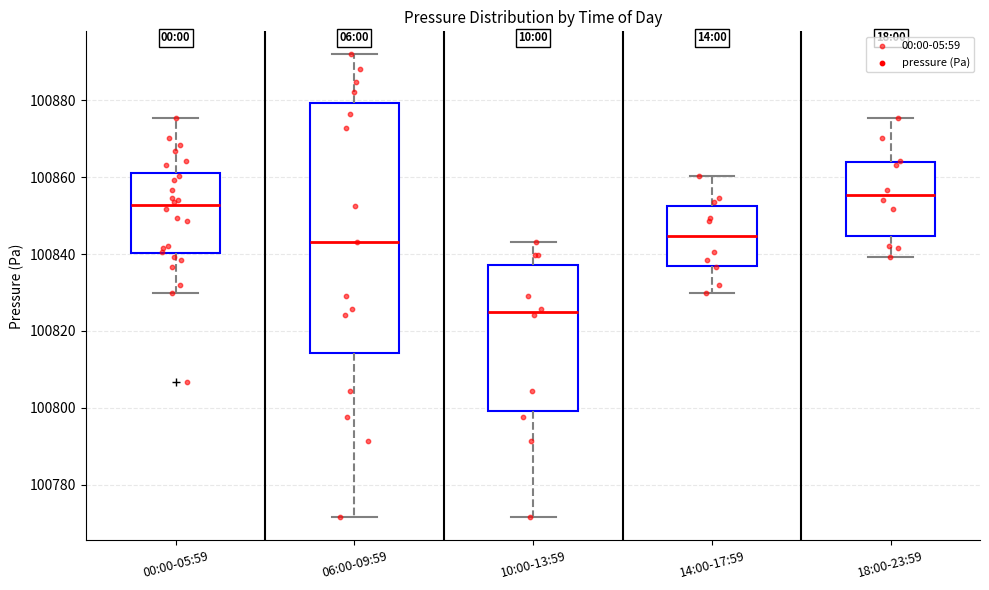

Comparing the boxes themselves (not the whiskers), which one is the tallest?

06:00-09:59